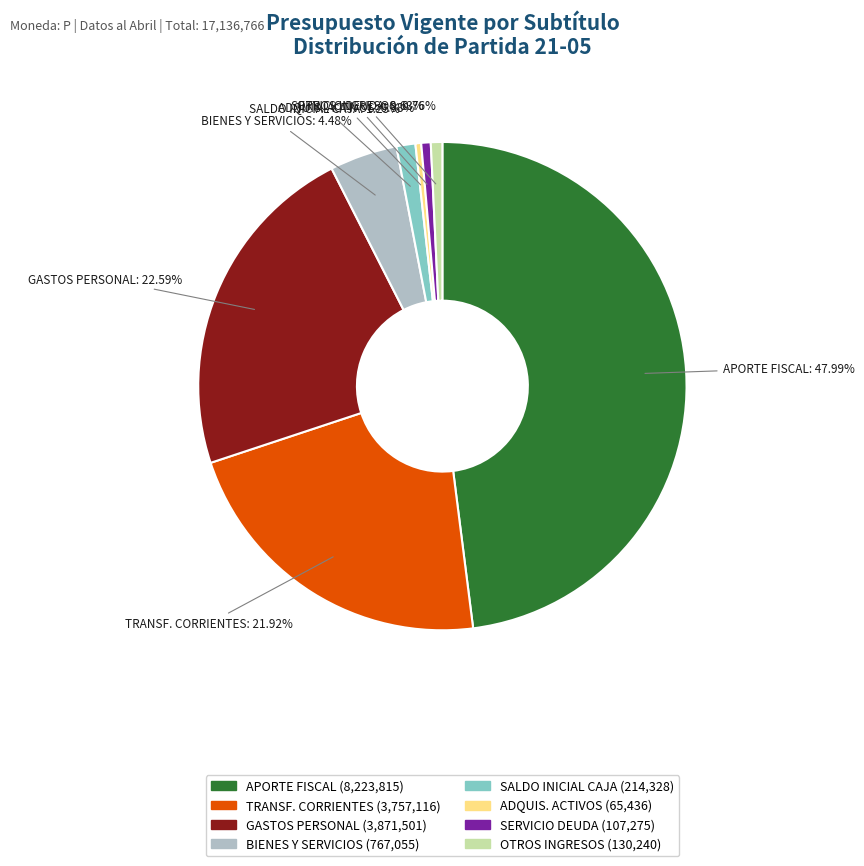

Is there a majority slice in this chart?

No